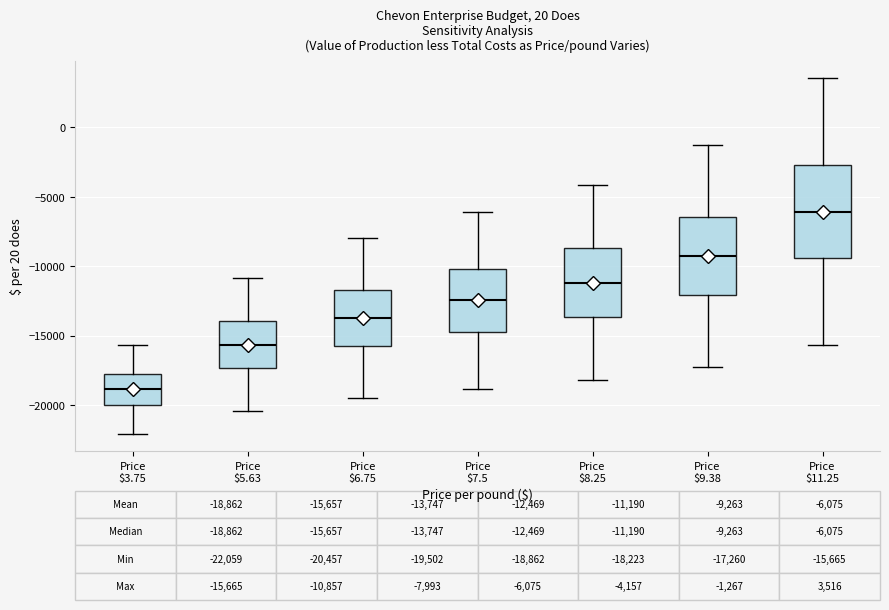

Comparing the boxes themselves (not the whiskers), which one is the tallest?

Price $11.25